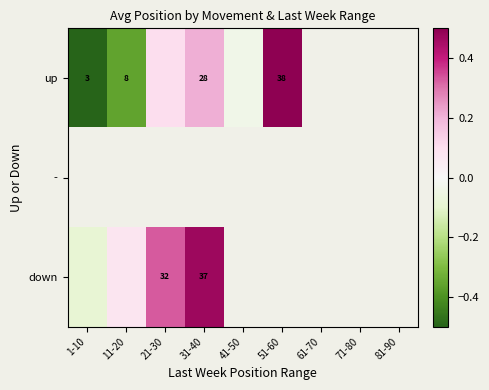

What is the maximum value for up?

0.5